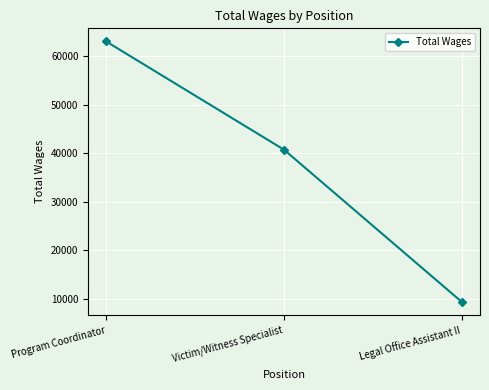

Rank the categories by value from highest to lowest.

Program Coordinator, Victim/Witness Specialist, Legal Office Assistant II